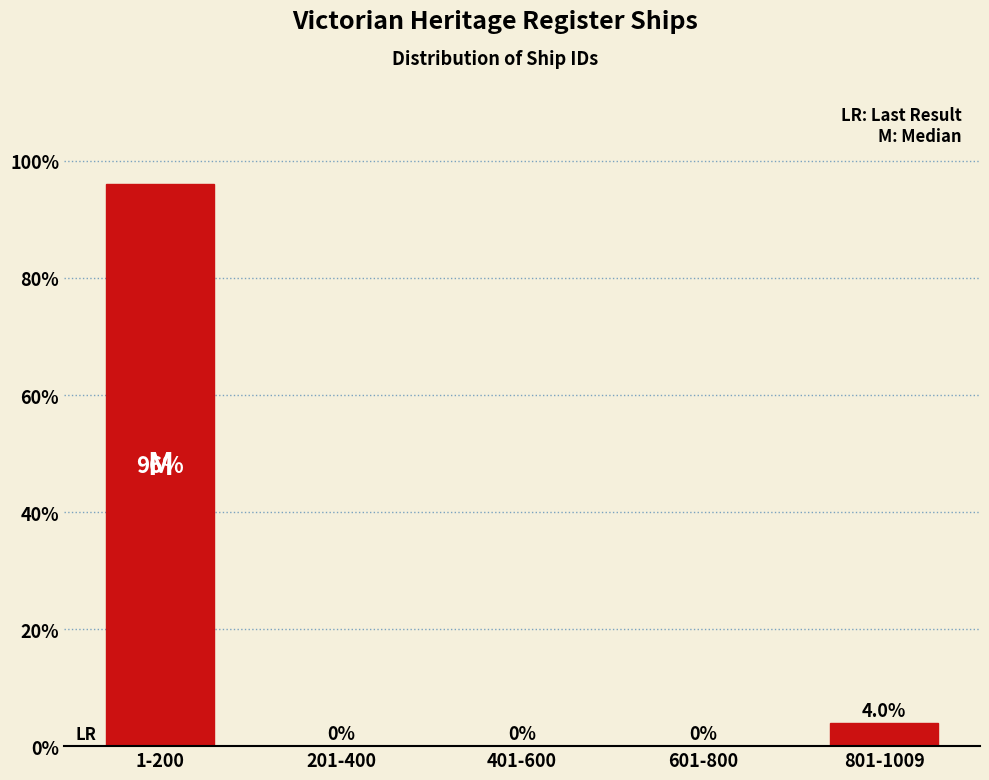

Reading right to left, list all the values displayed in this chart.

801-1009=4	601-800=0	401-600=0	201-400=0	1-200=96